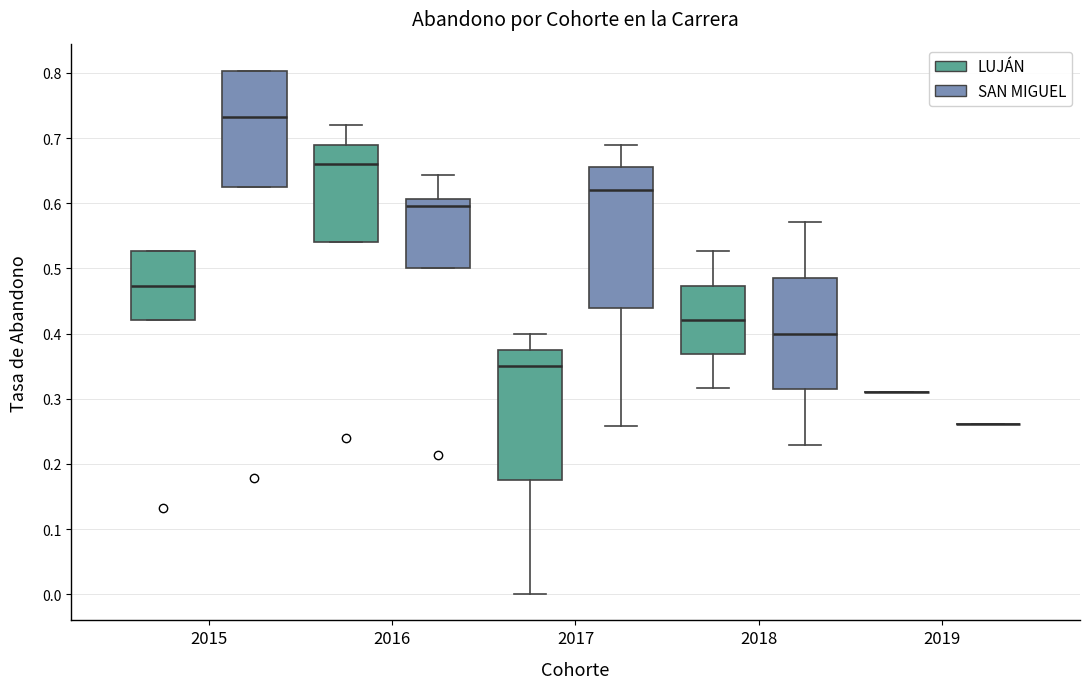

Reading left to right, transcribe this box plot: for each box, give where its median line is, the range the box spans, and where its two whiskers end, as read against the y-axis. The values are not printed on the chart, so give them approximately, as read against the axis.

2015 (LUJÁN): median 0.47, box 0.42 to 0.53, whiskers 0.42 to 0.53
2015 (SAN MIGUEL): median 0.73, box 0.63 to 0.80, whiskers 0.63 to 0.80
2016 (LUJÁN): median 0.66, box 0.54 to 0.69, whiskers 0.54 to 0.72
2016 (SAN MIGUEL): median 0.60, box 0.50 to 0.61, whiskers 0.50 to 0.64
2017 (LUJÁN): median 0.35, box 0.18 to 0.38, whiskers 0.00 to 0.40
2017 (SAN MIGUEL): median 0.62, box 0.44 to 0.66, whiskers 0.26 to 0.69
2018 (LUJÁN): median 0.42, box 0.37 to 0.47, whiskers 0.32 to 0.53
2018 (SAN MIGUEL): median 0.40, box 0.31 to 0.49, whiskers 0.23 to 0.57
2019 (LUJÁN): box collapsed to a line at 0.31, whiskers 0.31 to 0.31
2019 (SAN MIGUEL): box collapsed to a line at 0.26, whiskers 0.26 to 0.26